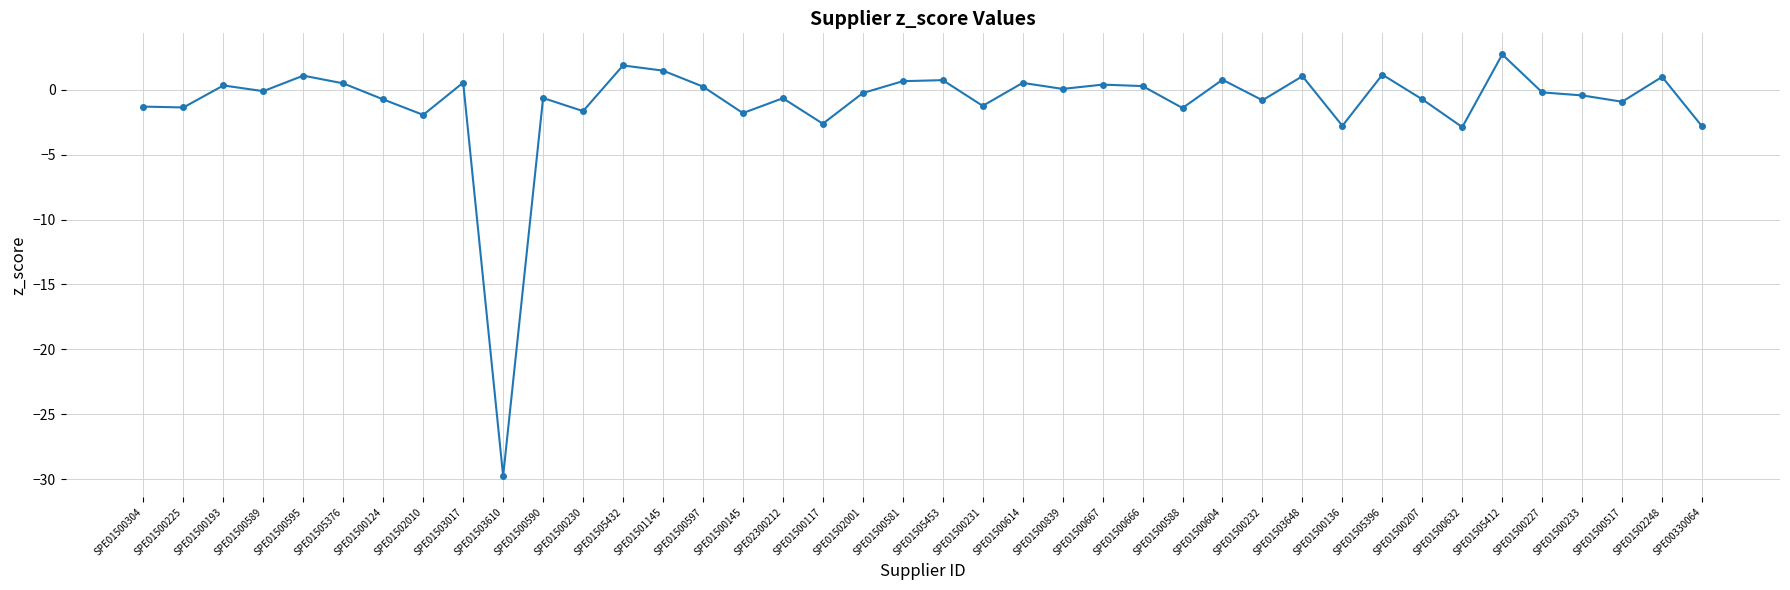

What is the sum of all values?

-41.7